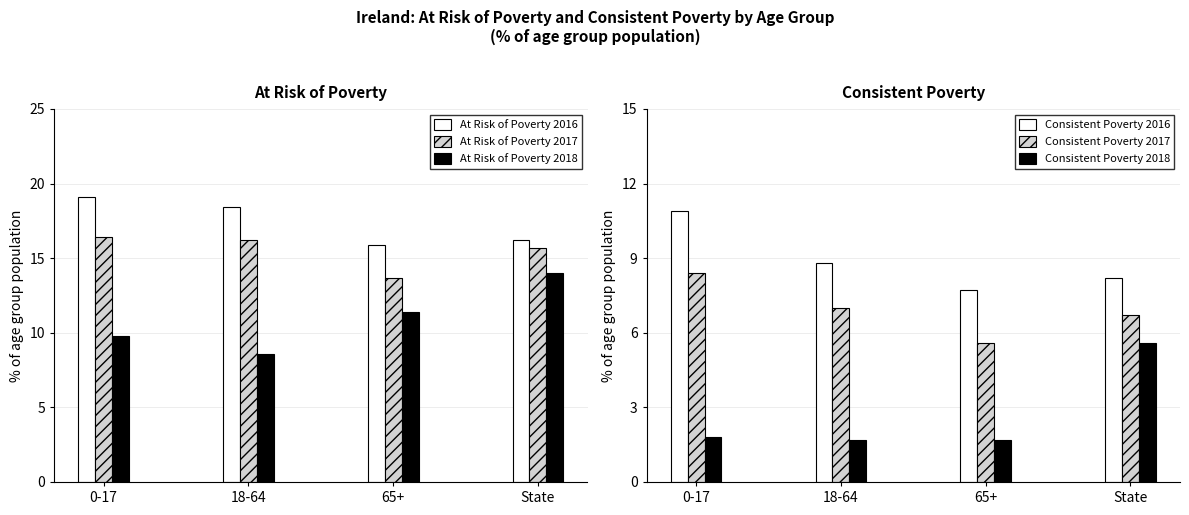

List the series in order of their peak value, lowest first.

Consistent Poverty 2018, Consistent Poverty 2017, Consistent Poverty 2016, At Risk of Poverty 2018, At Risk of Poverty 2017, At Risk of Poverty 2016